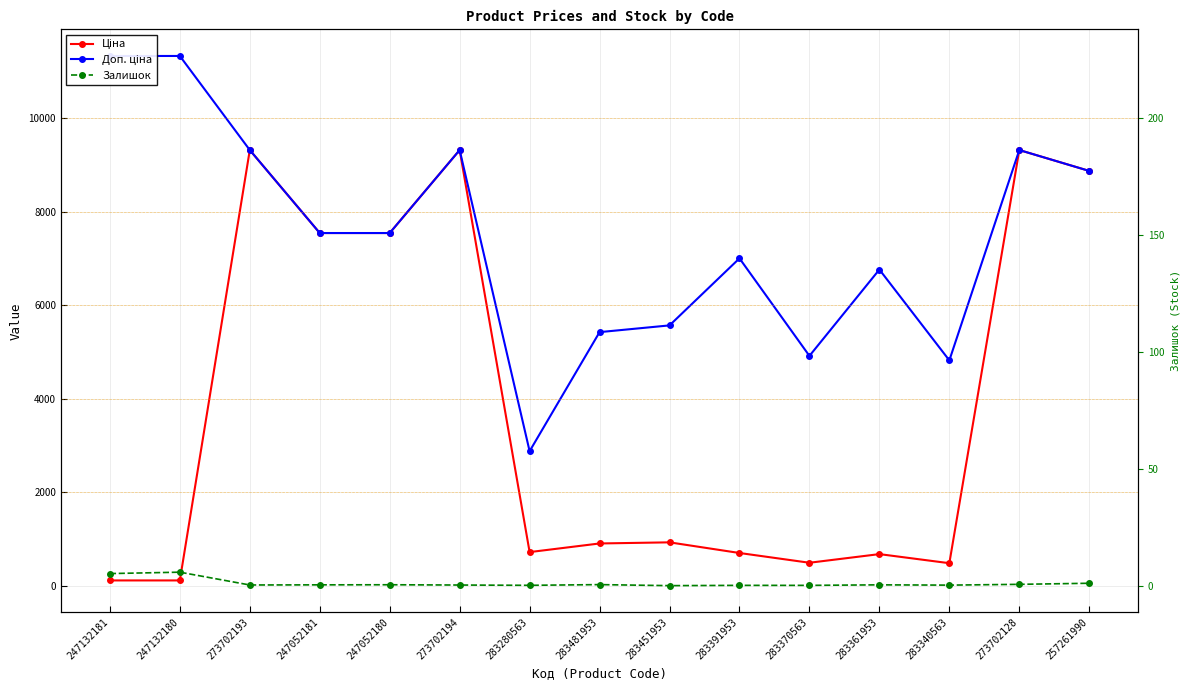

What is the value of the Залишок point at the 1st from the left?

260.0